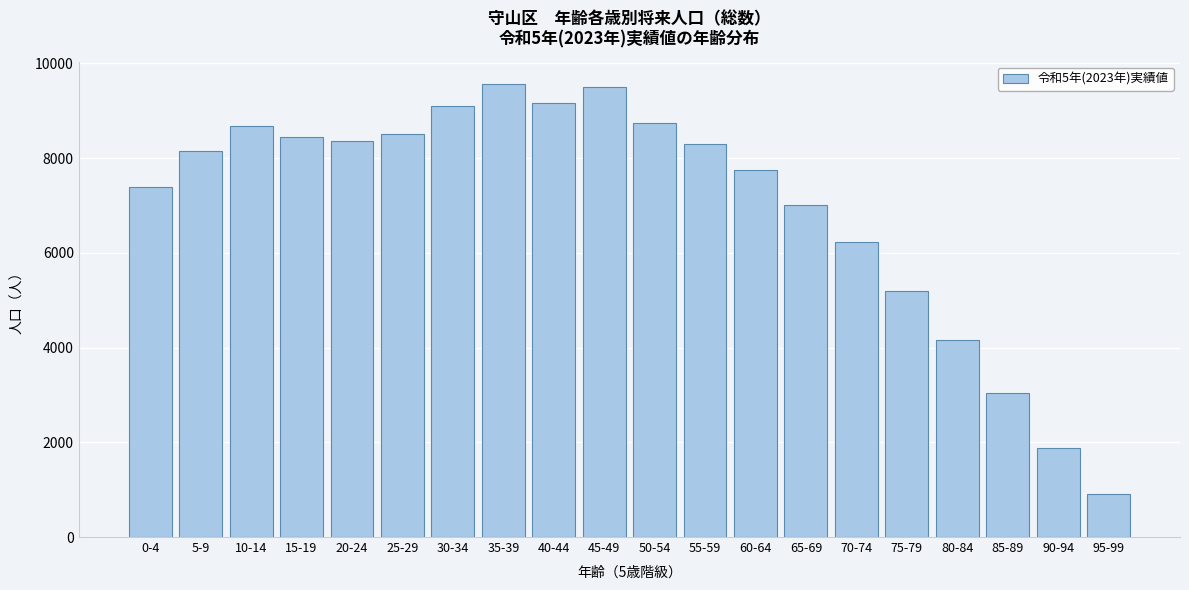

Reading right to left, extract all data points from this chart.

914	1876	3048	4158	5190	6225	7011	7751	8306	8748	9498	9156	9559	9105	8500	8354	8434	8673	8141	7392